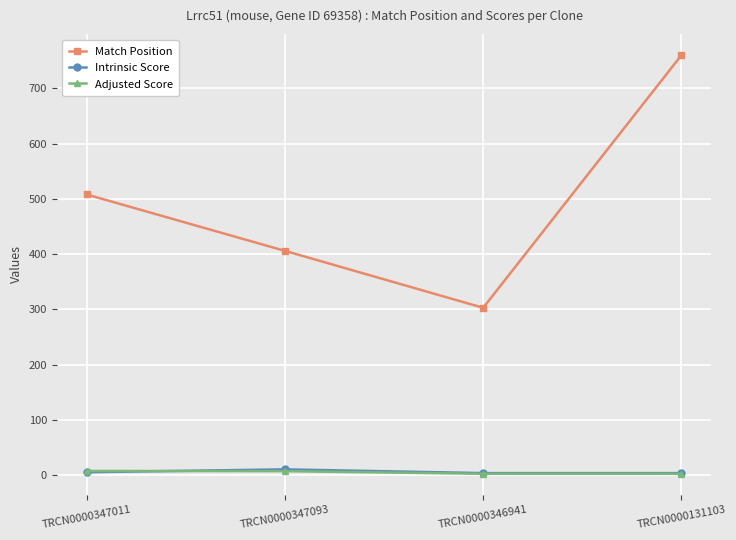

Which series has the widest spread of values?

Match Position